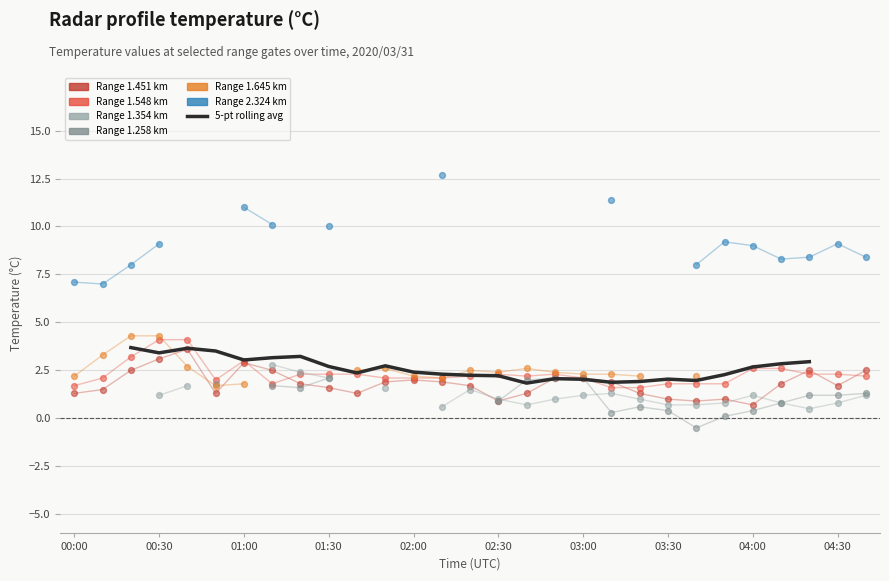

What is the change in value from 00:30 to 03:30?

-1.4